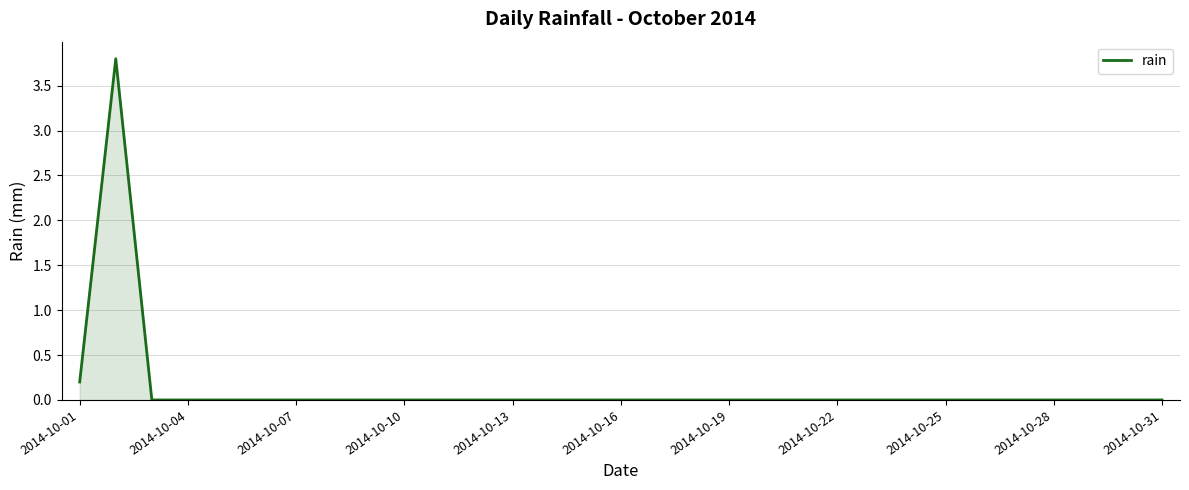

What is the greatest value displayed?

3.8